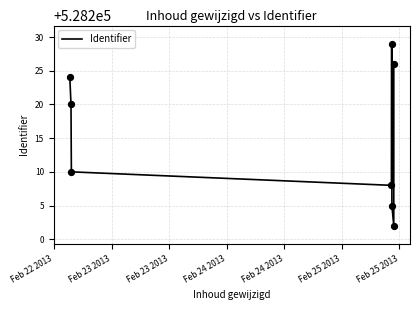

Between Feb 23 2013 and Feb 24 2013, which is larger?

Feb 24 2013